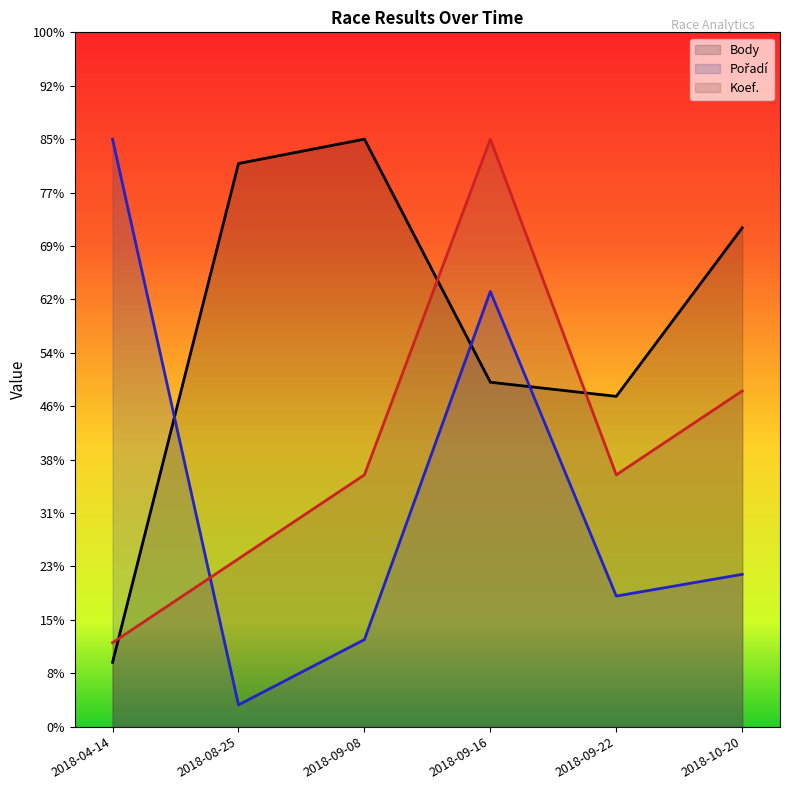

What are all the series names shown in the legend?

Body, Pořadí, Koef.